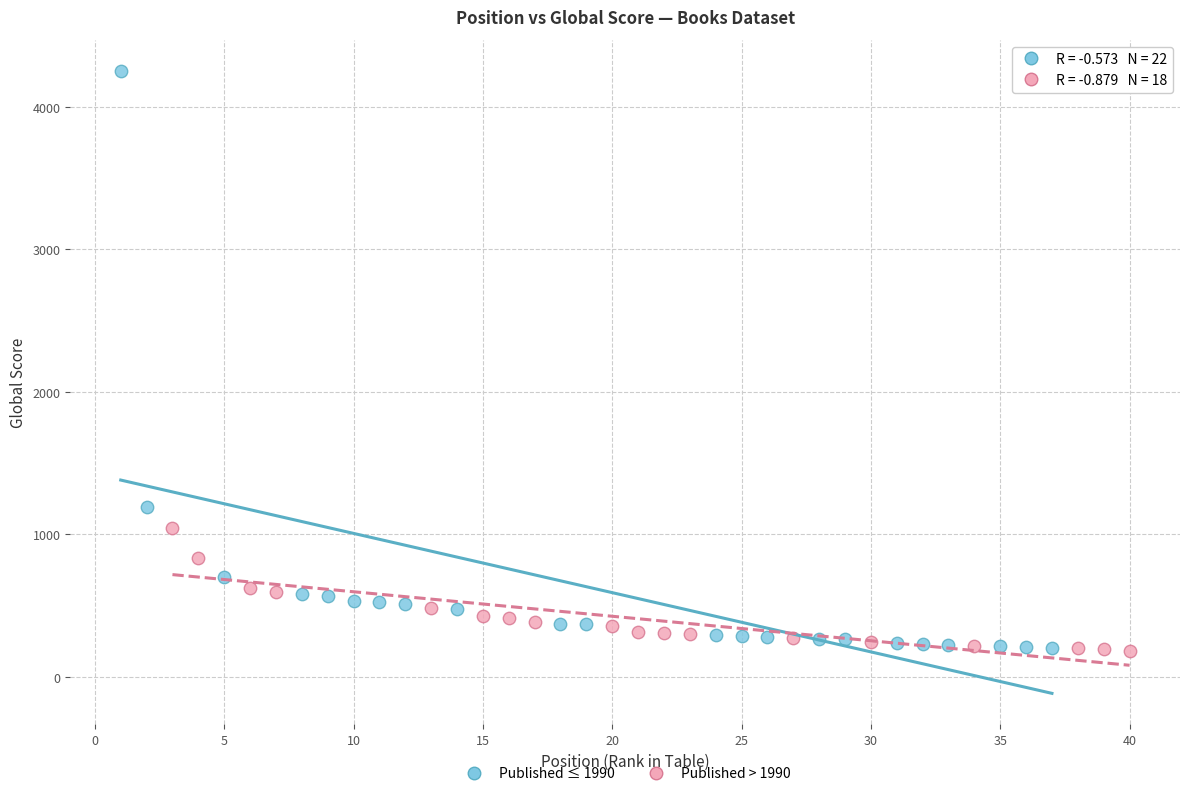

Which series contains the highest Y value?

Published ≤ 1990